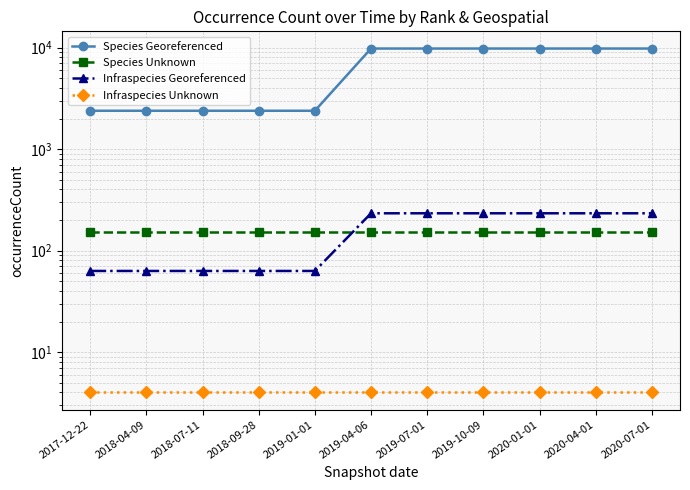

How many data points does each series have?

11